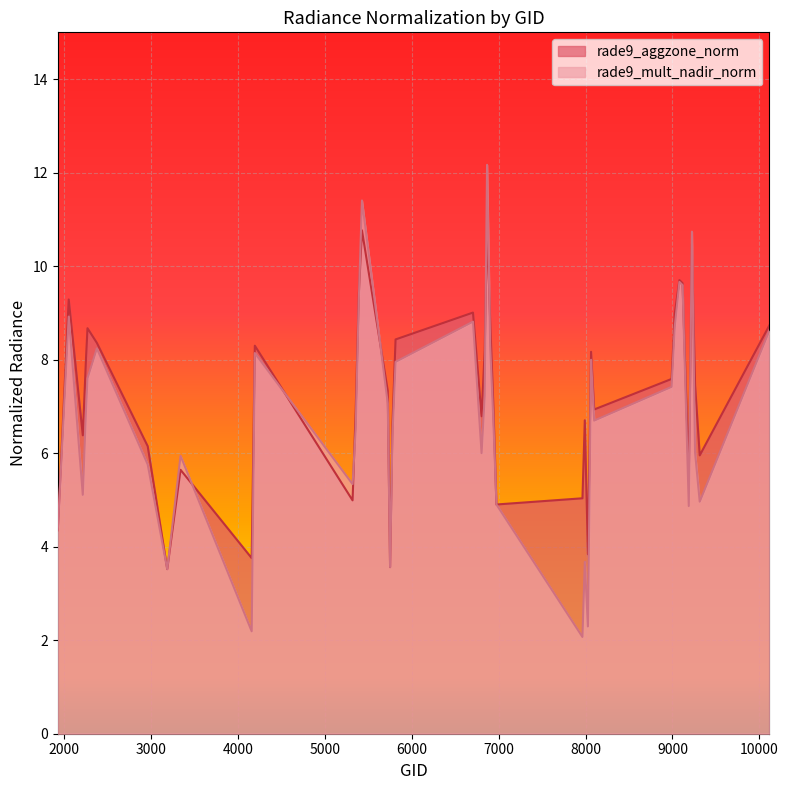

True or false: rade9_mult_nadir_norm has a value of 4.1 at 6803.

False